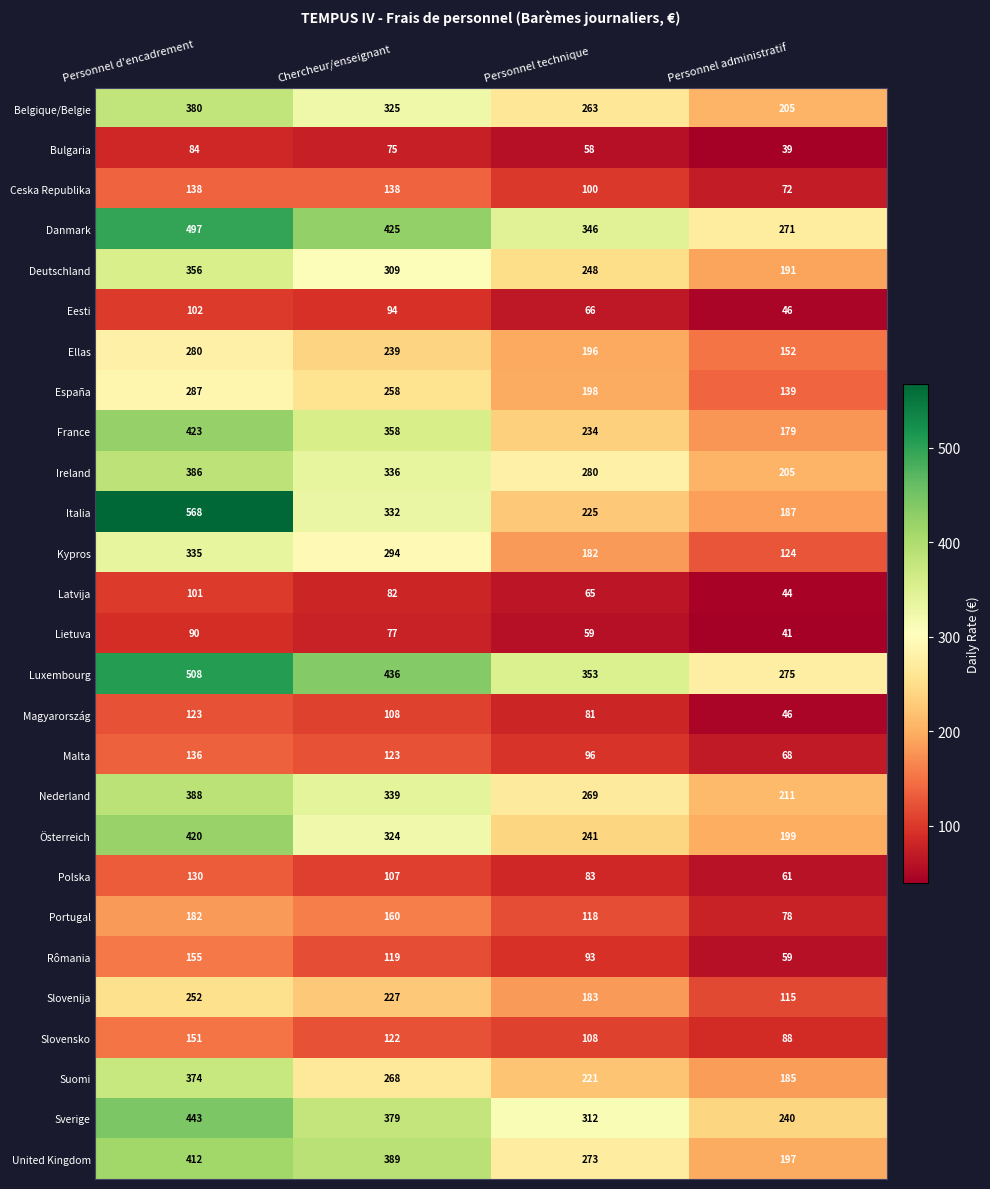

Count the United Kingdom values in the range 273 to 412.

3